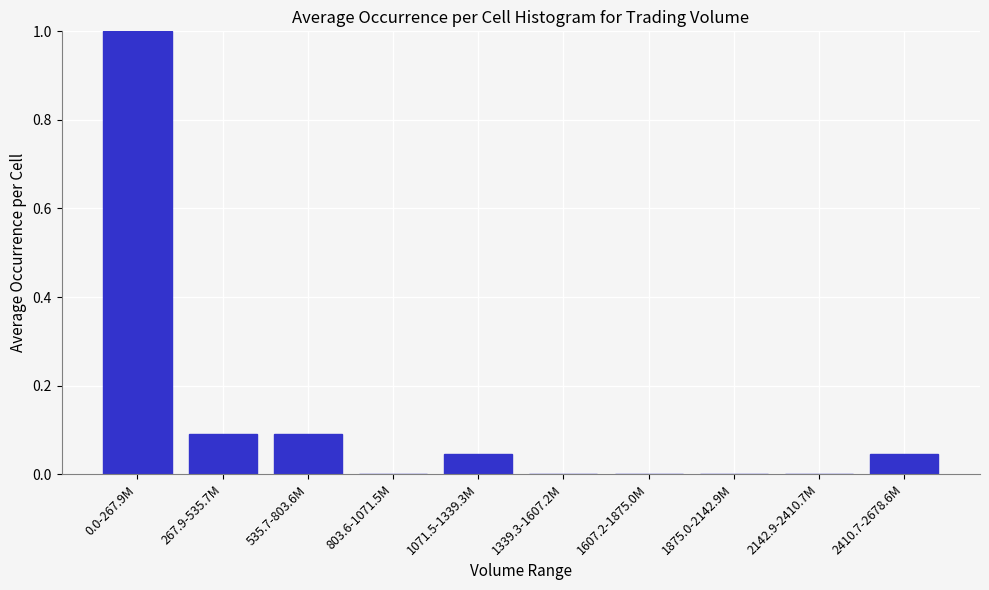

True or false: the data shows 0.0 at 2410.7-2678.6M.

True